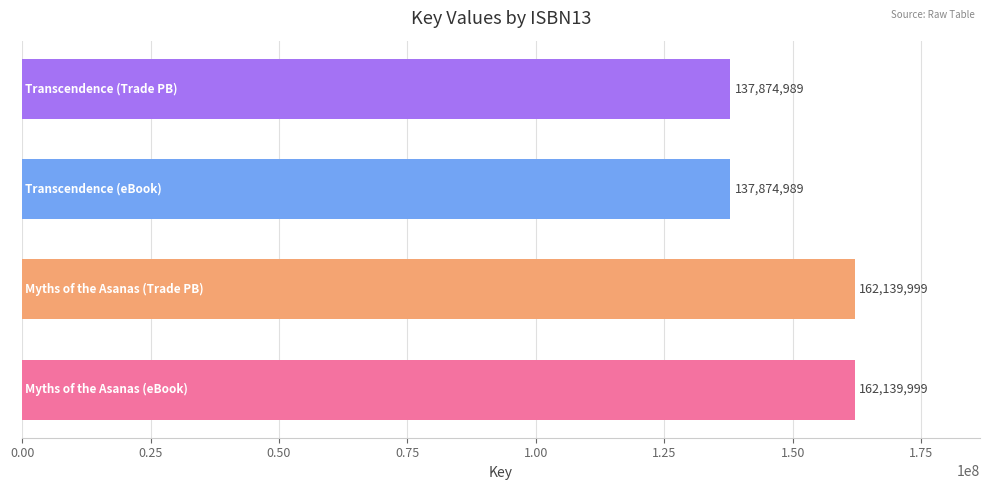

What is the average value?

150007494